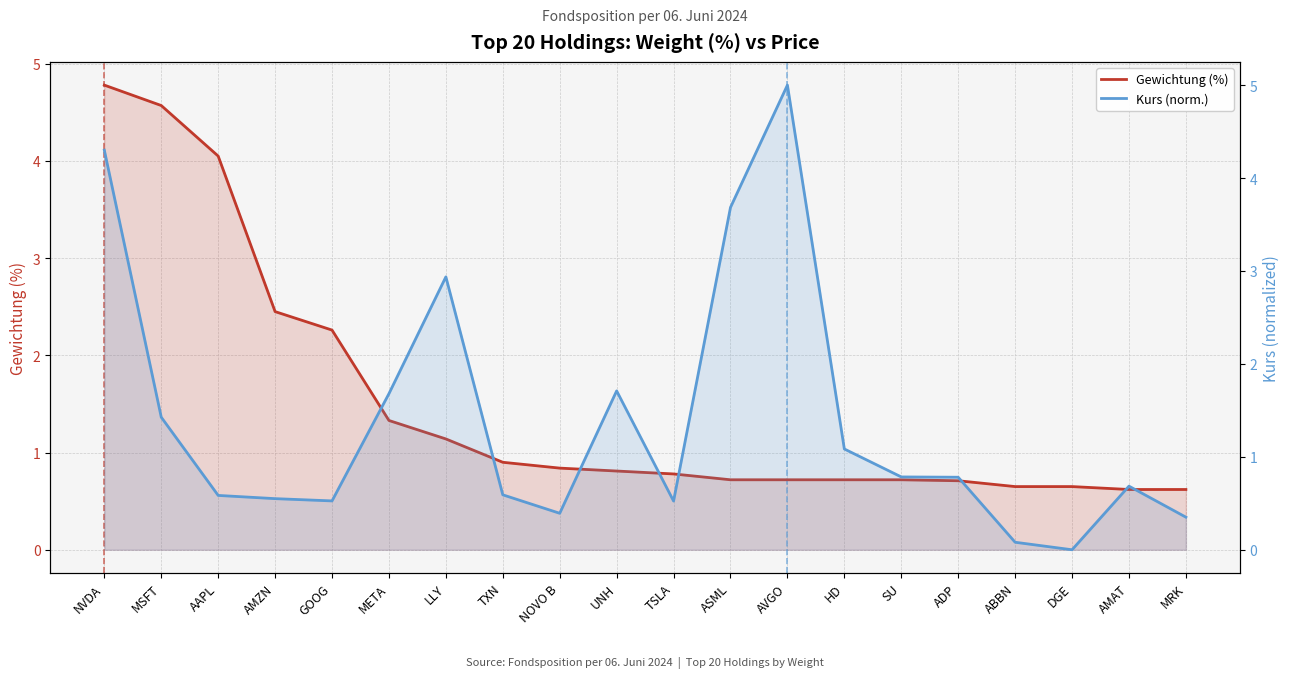

In Kurs (norm.), how many points are lower than both neighbors (excluding endpoints)?

4